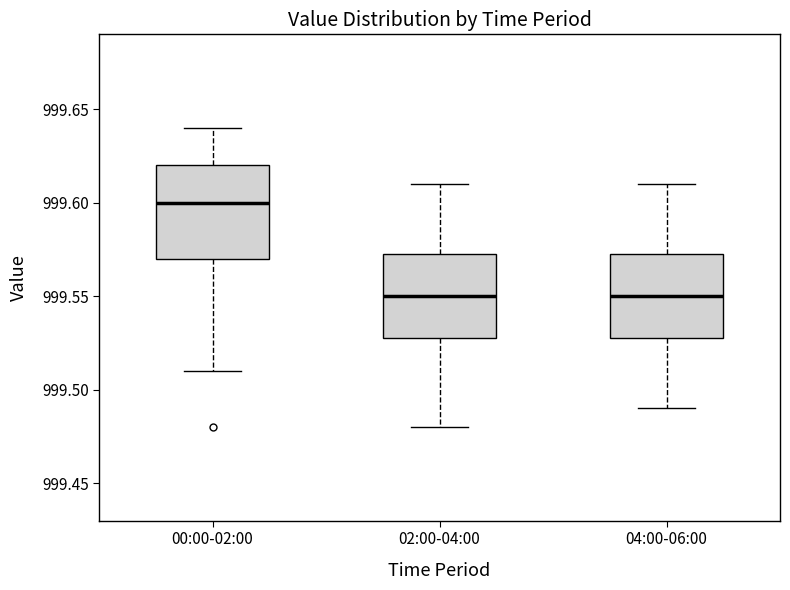

Reading left to right, transcribe this box plot: for each box, give where its median line is, the range the box spans, and where its two whiskers end, as read against the y-axis. The values are not printed on the chart, so give them approximately, as read against the axis.

00:00-02:00: median 999.600, box 999.570 to 999.620, whiskers 999.510 to 999.640
02:00-04:00: median 999.550, box 999.530 to 999.575, whiskers 999.480 to 999.610
04:00-06:00: median 999.550, box 999.530 to 999.575, whiskers 999.490 to 999.610